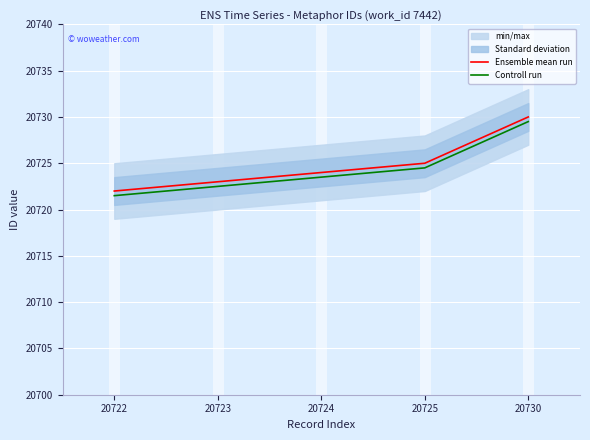

Which has a higher value, 20722 or 20723?

20723